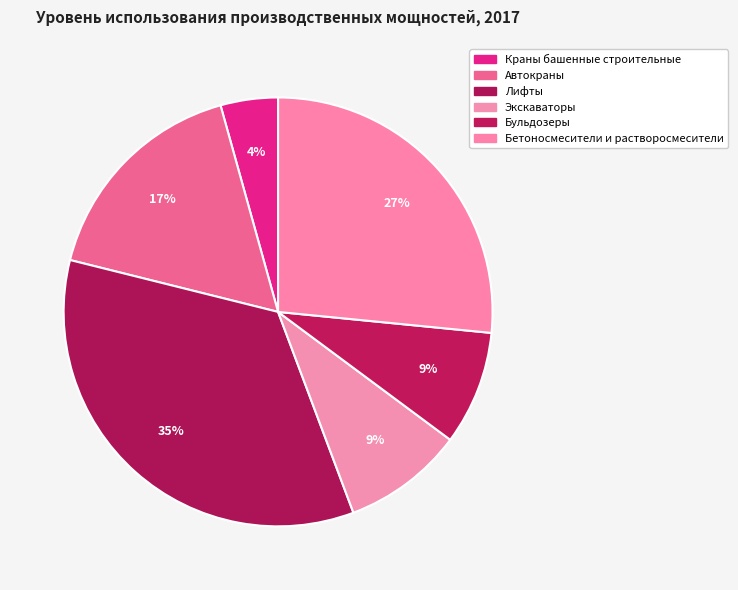

Count the number of slices in the pie.

6